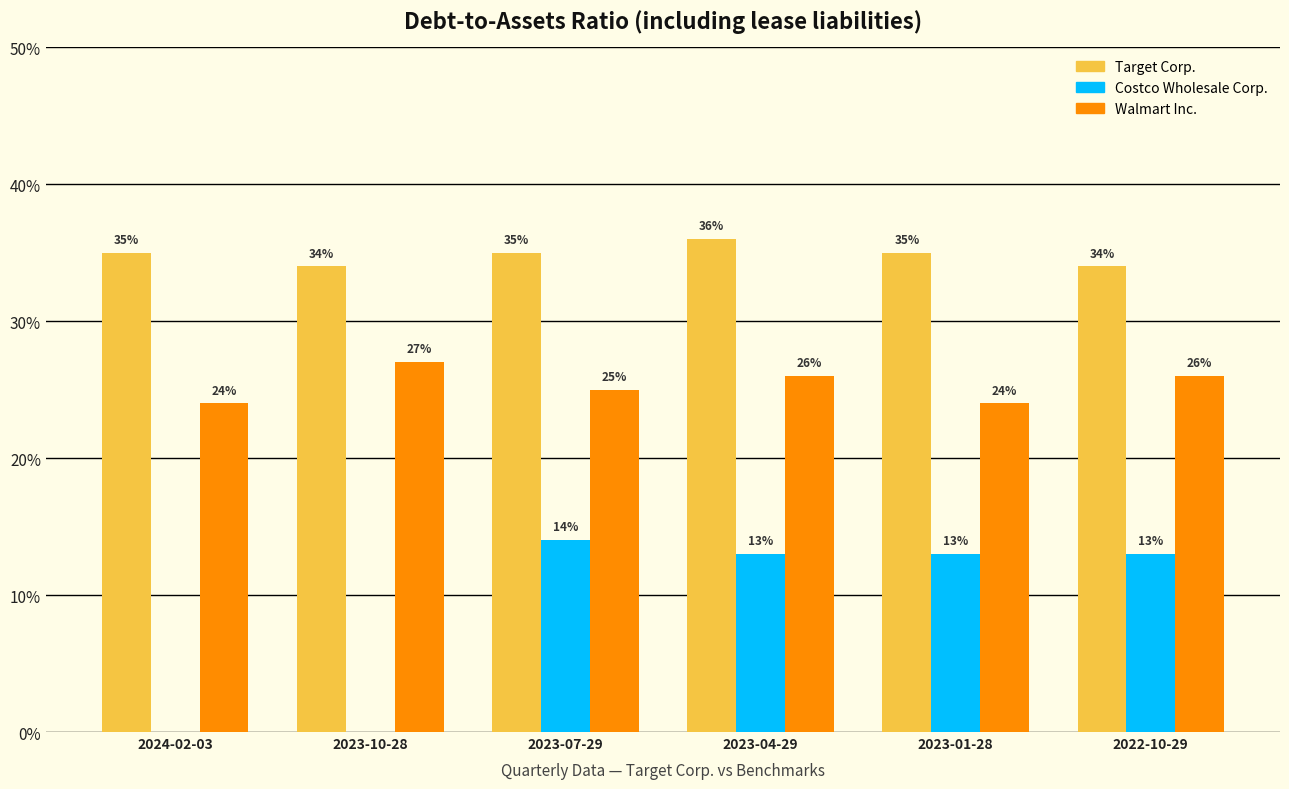

What is the value of the Costco Wholesale Corp. bar at the 3rd from the left?

0.1